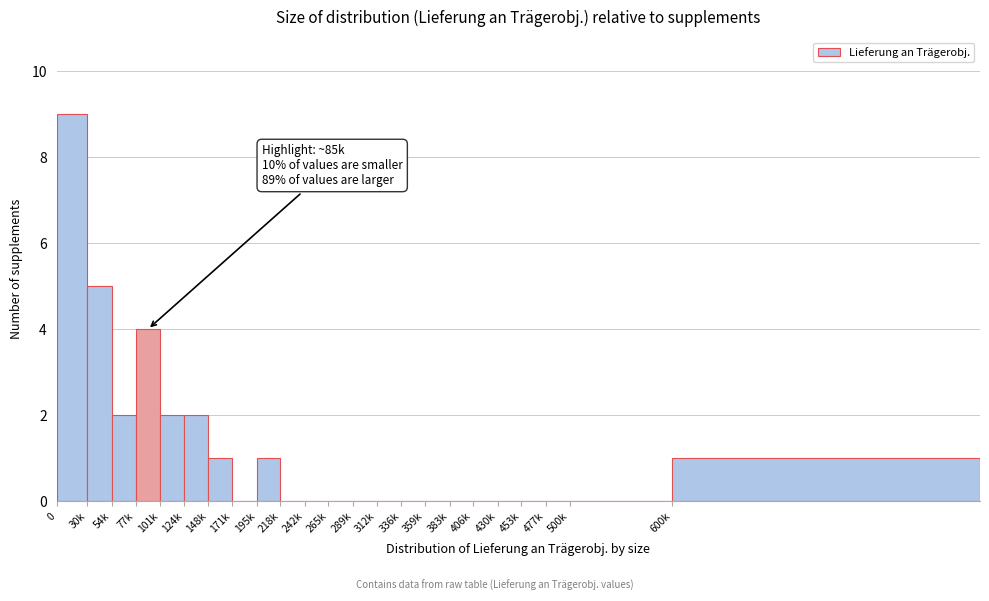

Reading left to right, extract all data points from this chart.

0=9	30k=5	54k=2	77k=4	101k=2	124k=2	148k=1	171k=0	195k=1	218k=0	242k=0	265k=0	289k=0	312k=0	336k=0	359k=0	383k=0	406k=0	430k=0	453k=0	477k=0	500k=0	600k=1